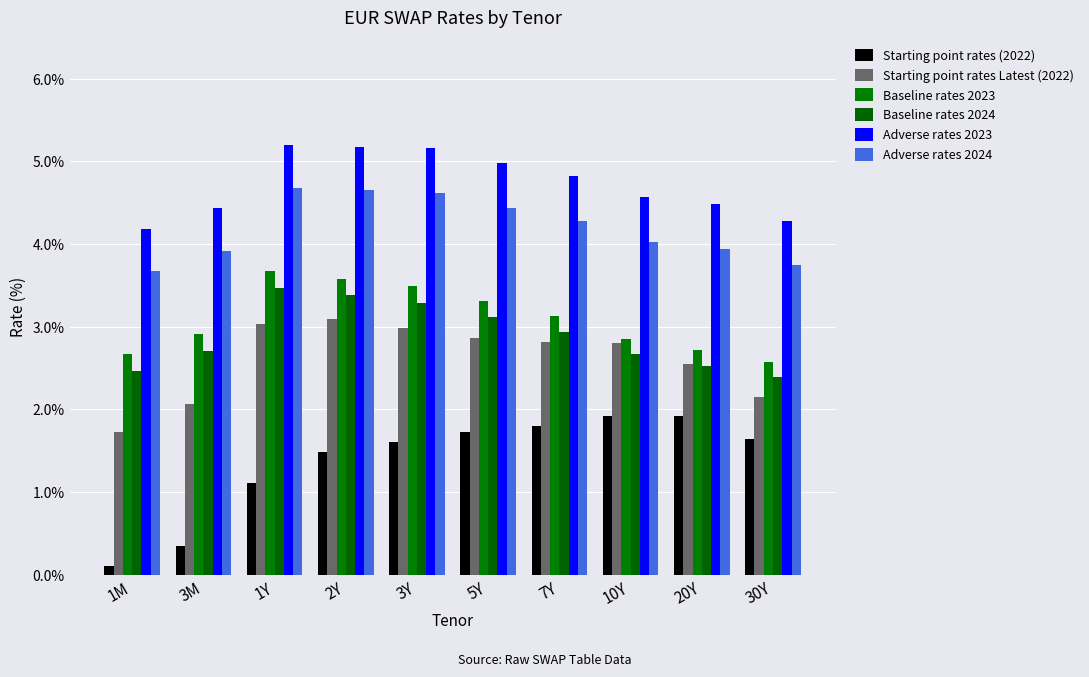

The Baseline rates 2023 series shows 5.2 at 1Y. True or false?

False